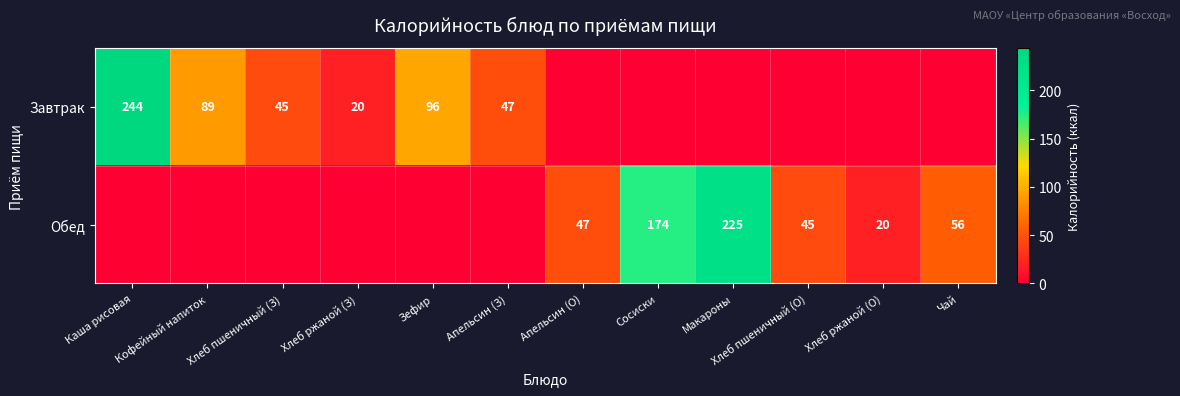

What is the sum of the Обед values at Макароны and Сосиски?

399